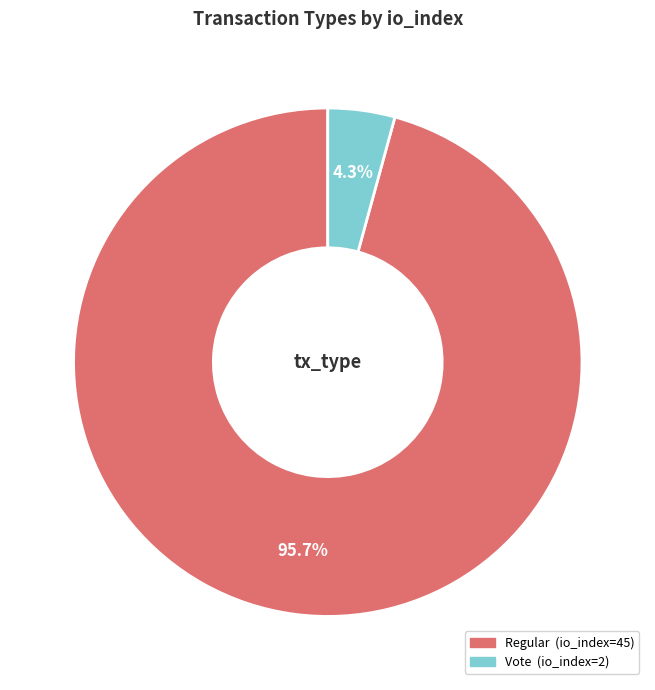

Between Regular (io_index=45) and Vote (io_index=2), which is larger?

Regular (io_index=45)